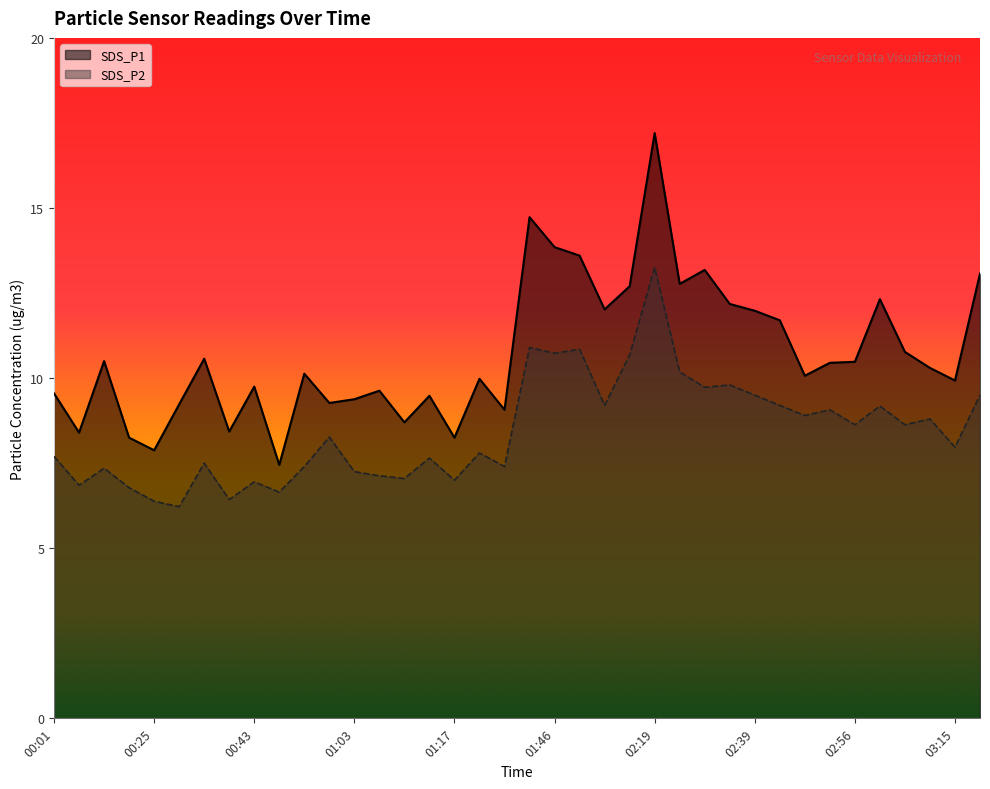

What is the difference between the maximum and minimum values in the SDS_P2 series?

7.0